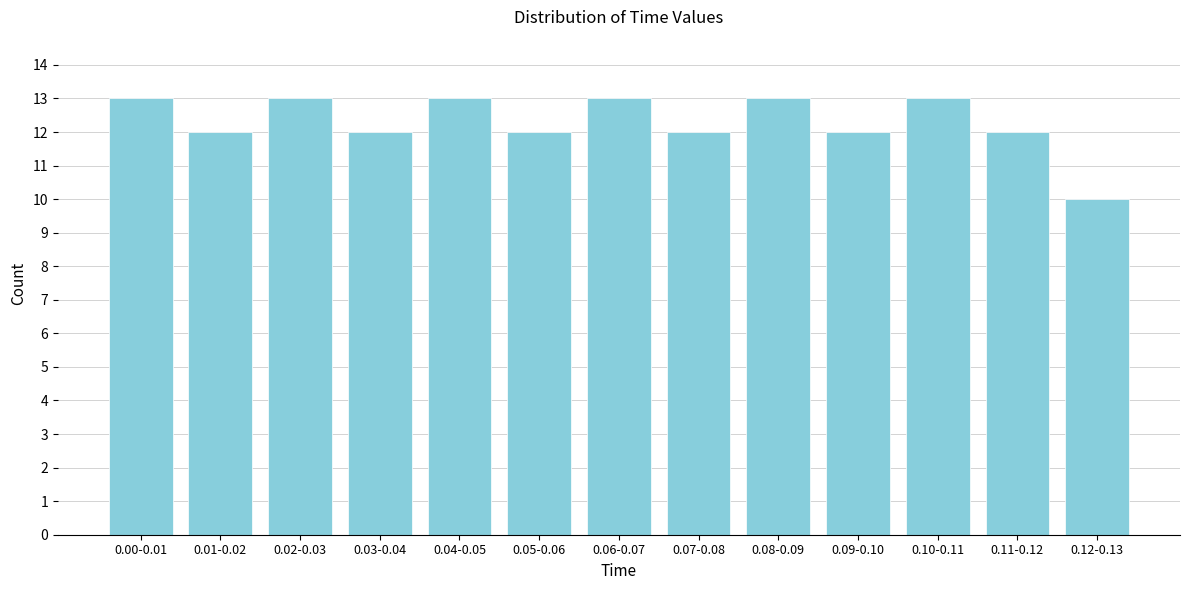

Reading left to right, list all the values displayed in this chart.

0.00-0.01=13	0.01-0.02=12	0.02-0.03=13	0.03-0.04=12	0.04-0.05=13	0.05-0.06=12	0.06-0.07=13	0.07-0.08=12	0.08-0.09=13	0.09-0.10=12	0.10-0.11=13	0.11-0.12=12	0.12-0.13=10